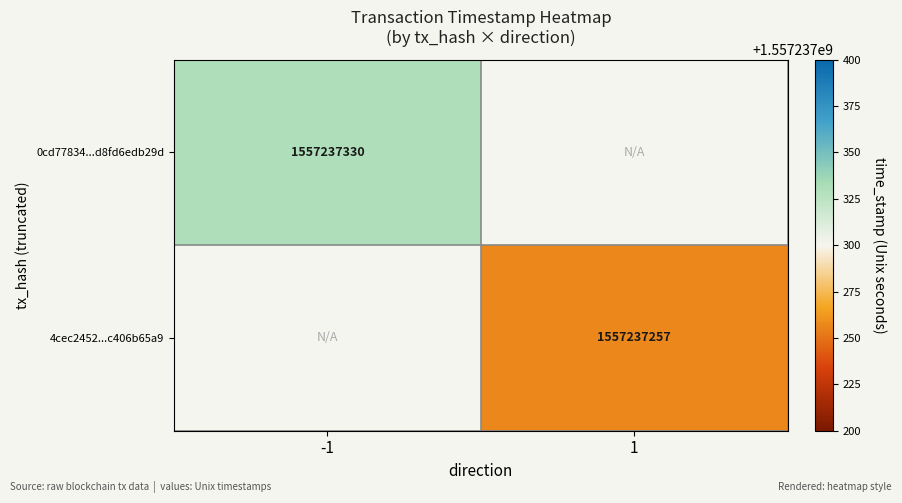

Rank the series by their average value, from highest to lowest.

0cd77834ea3b781d82d6c6b81fbfd8fd6edb29d, 4cec2452fa0329c58bc4d3951ab879c406b65a9